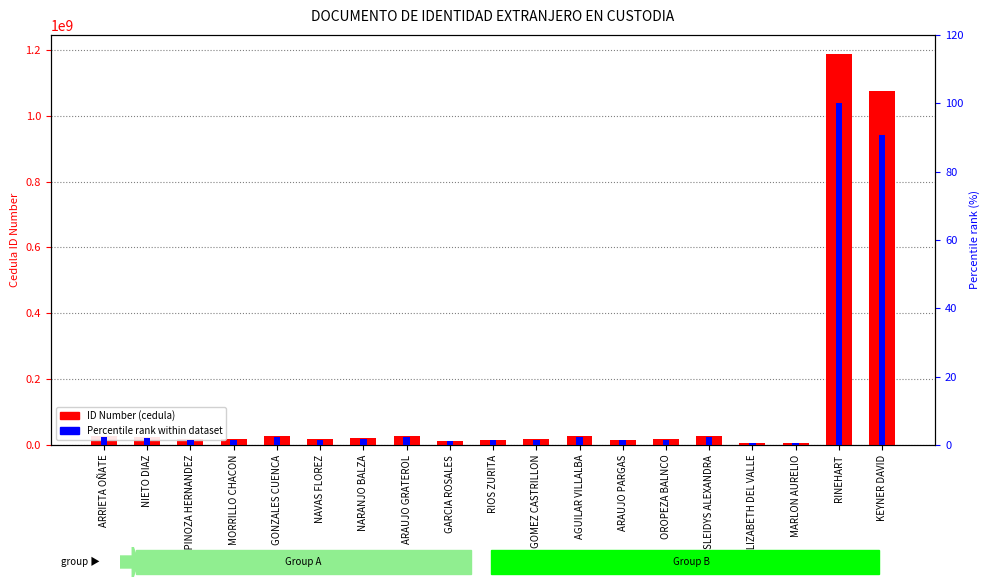

What is the approximate value of Percentile rank within dataset at RINEHART?

100.0